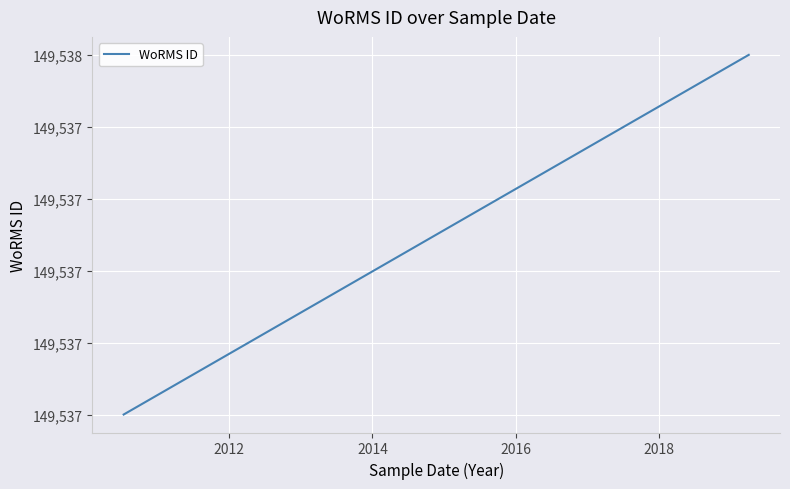

Does the chart display data point markers on the line(s)?

No